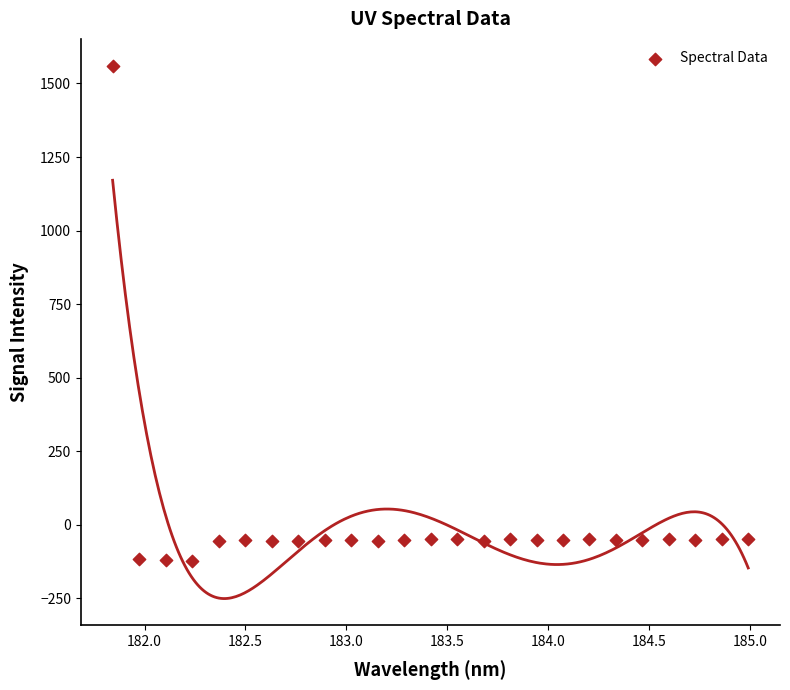

What is the range of Y values (max minus min)?

1683.8